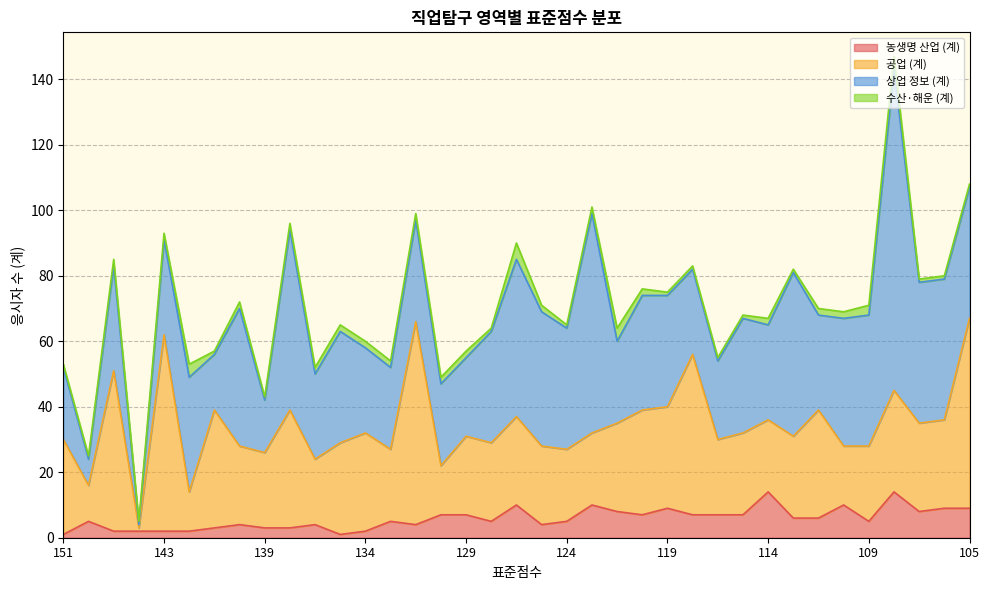

Which category has the lowest value in the 수산·해운 (계) series?

151